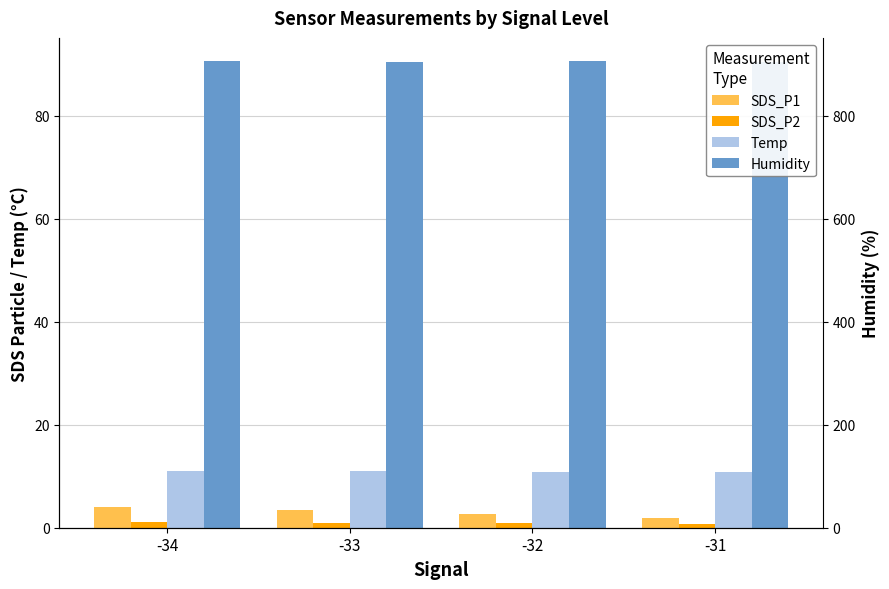

Which series changed the most between -34 and -32?

SDS_P1